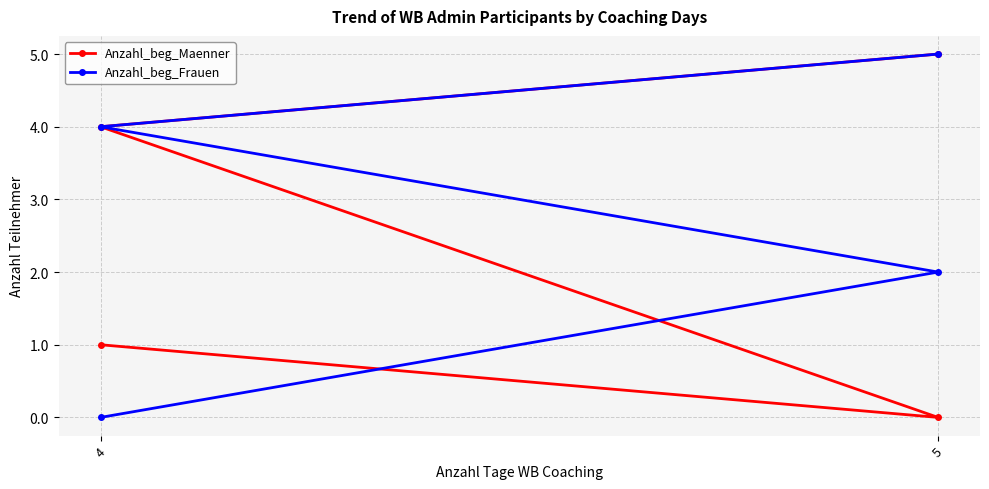

What position from the left is 4?

1